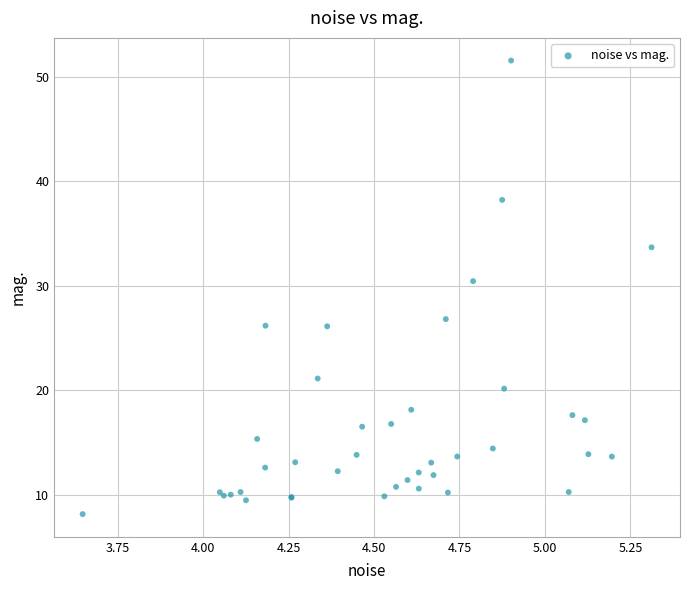

What Y value in the scatter plot is closest to 29?

30.4